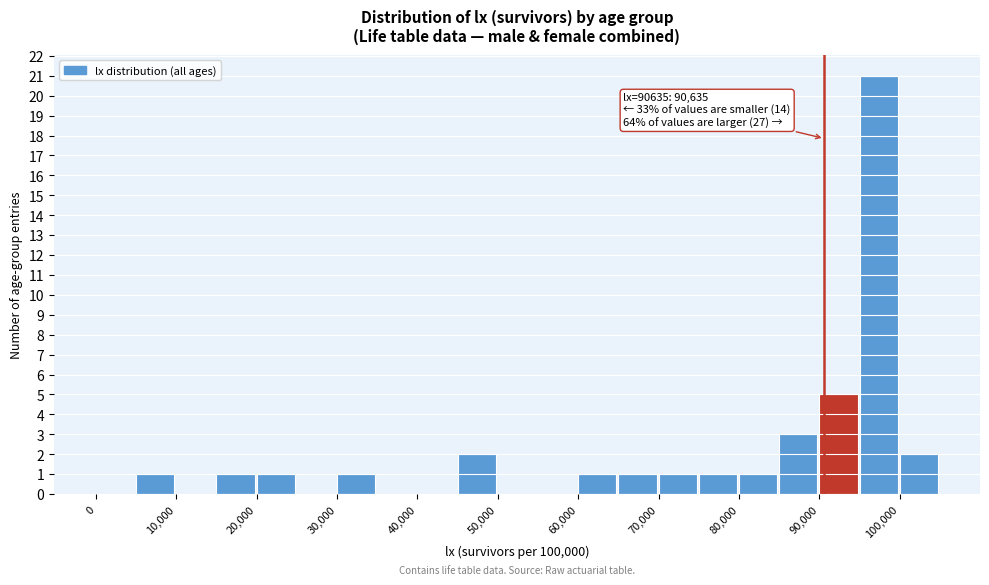

Over which range of the x-axis is the bar tallest?

95000 to 100000